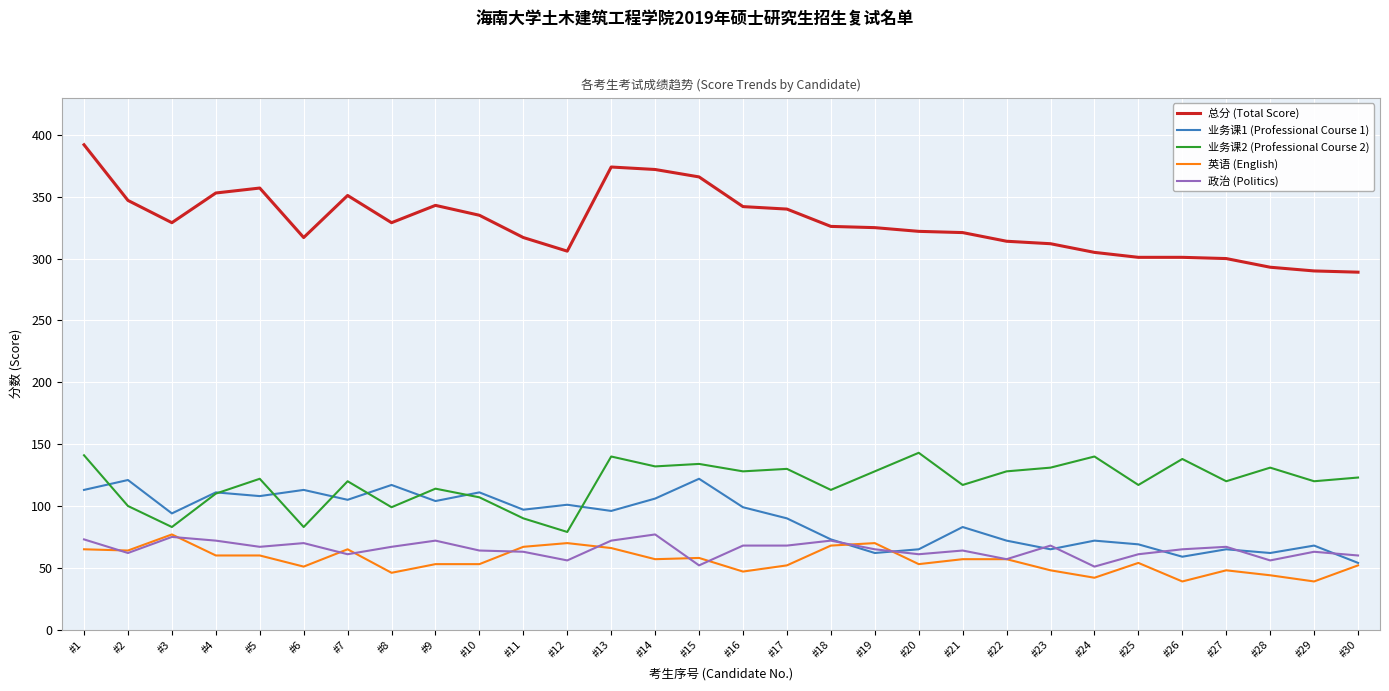

True or false: 英语 (English) has more than 0 points higher than both neighbors.

True